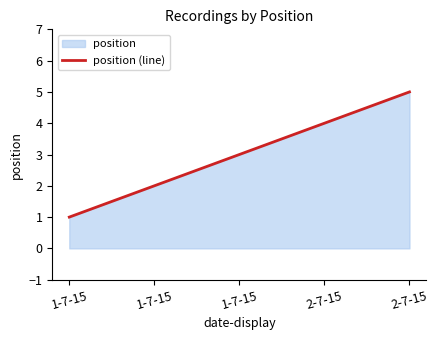

Reading left to right, list all the values displayed in this chart.

1	2	3	4	5